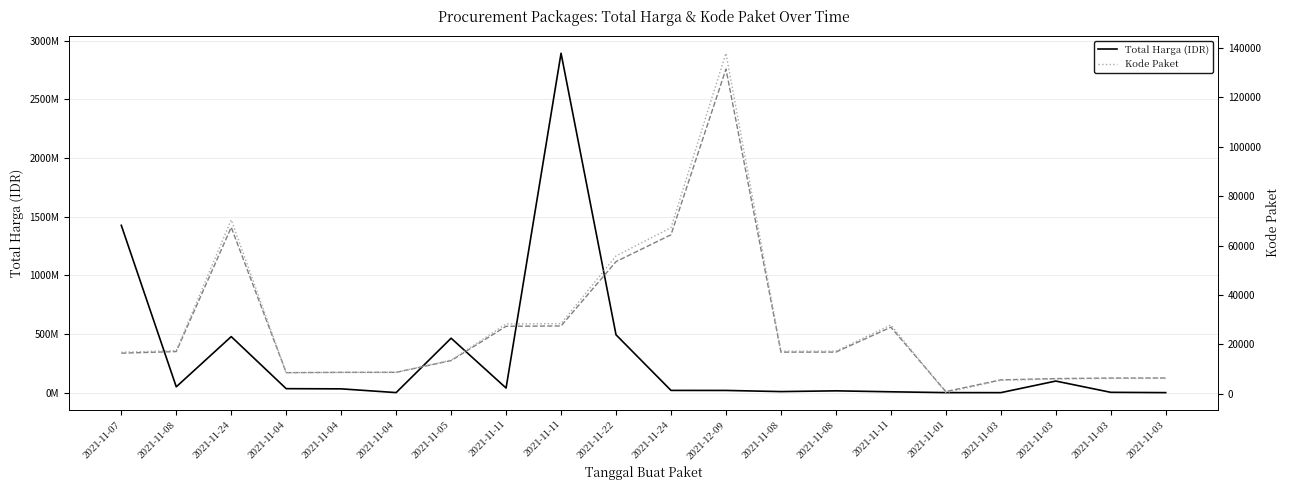

What is the difference between the Total Harga (IDR) values at 2021-11-03 and 2021-11-11?

2892044000